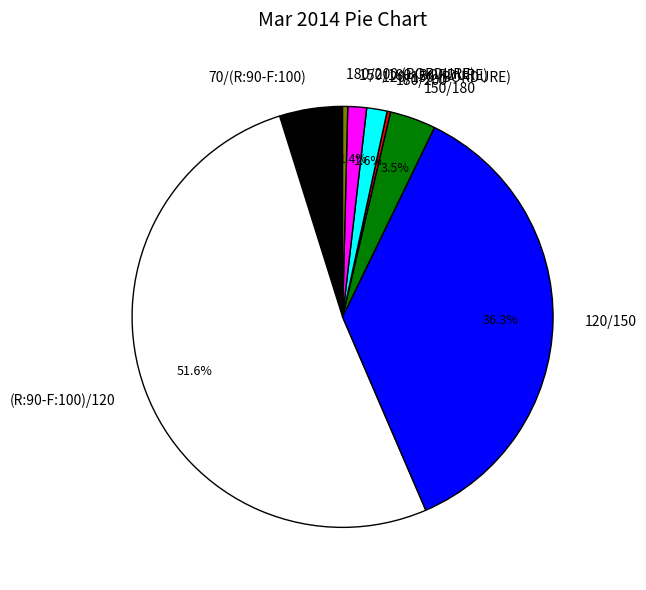

To the nearest percent, what is the average slice percentage?

12%